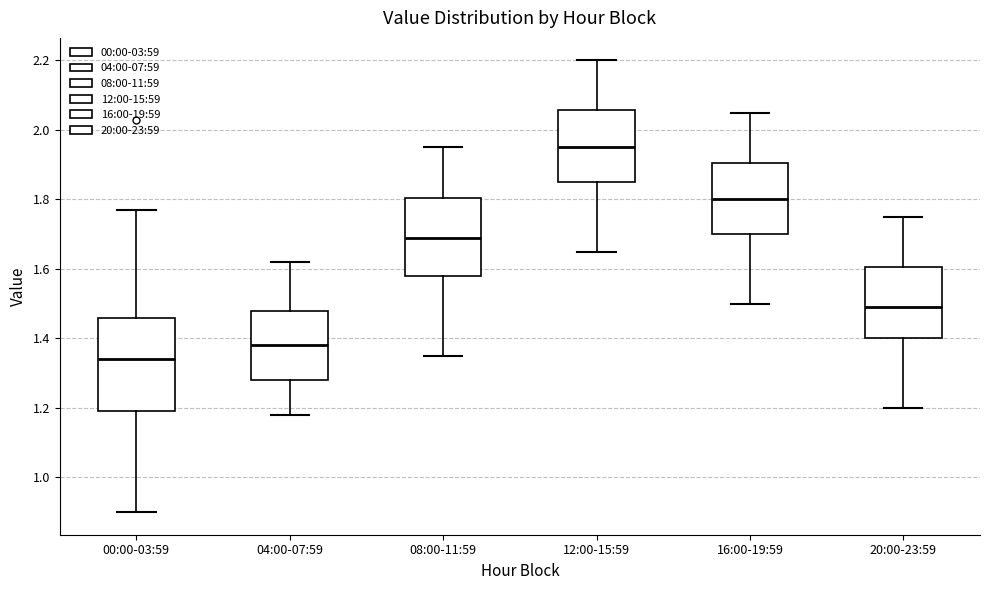

Comparing the boxes themselves (not the whiskers), which one is the tallest?

00:00-03:59